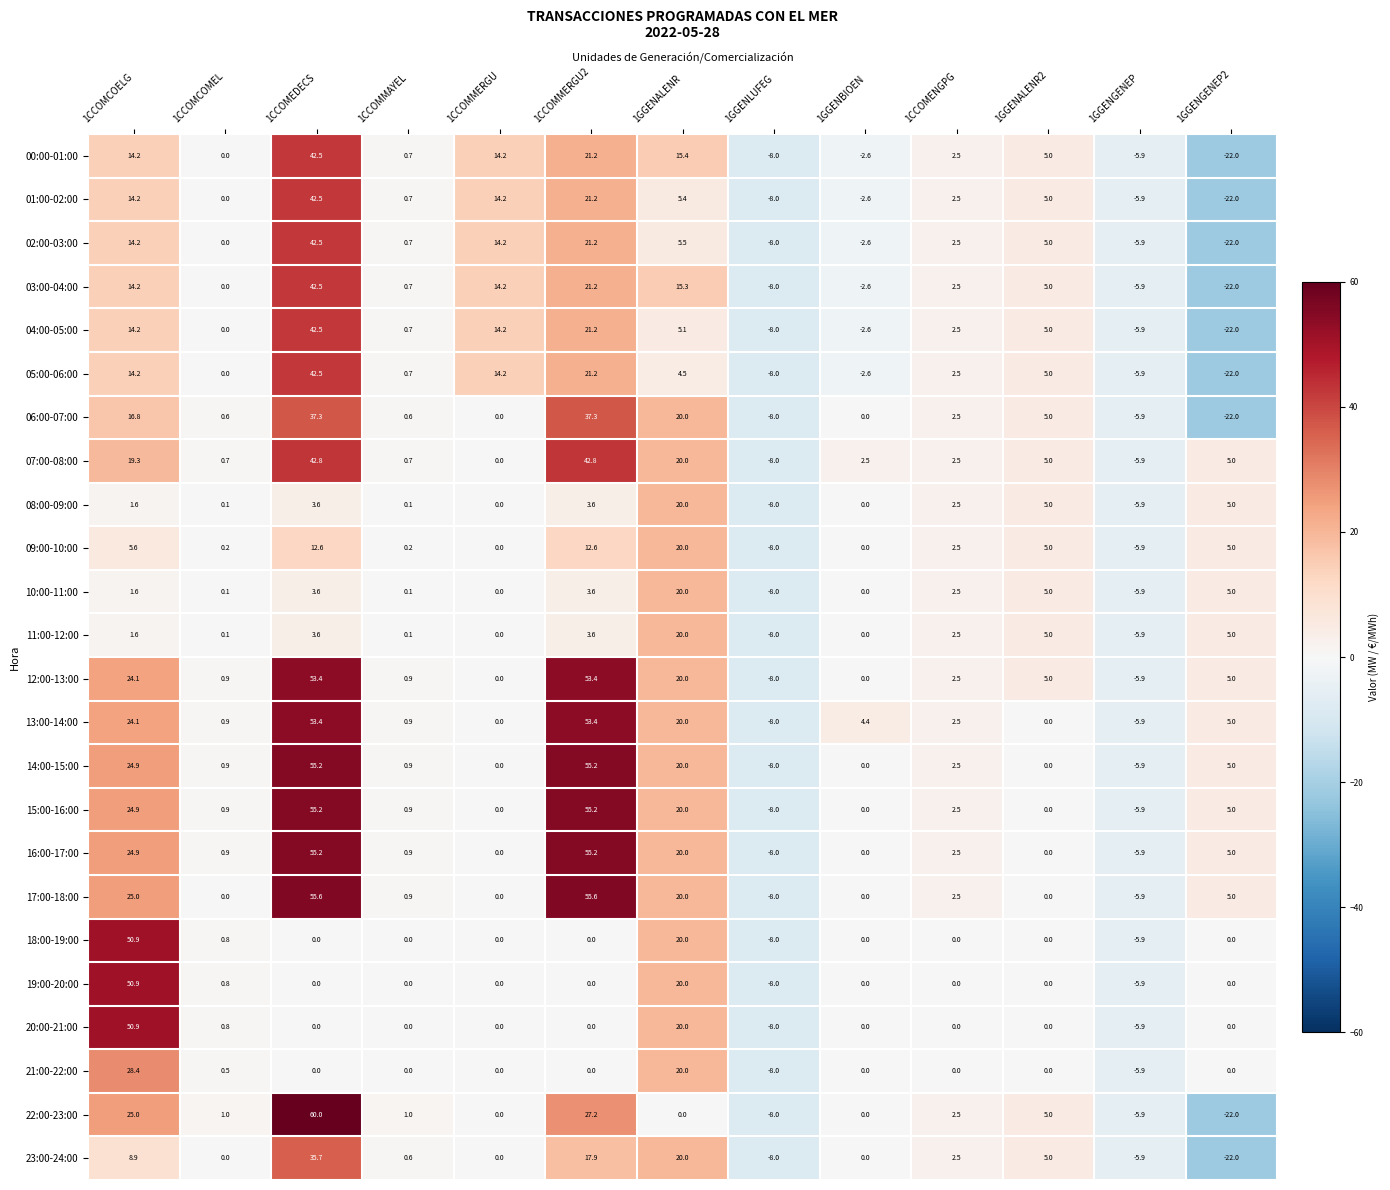

Read the 15:00-16:00 value at 1GGENLUFEG.

-8.0